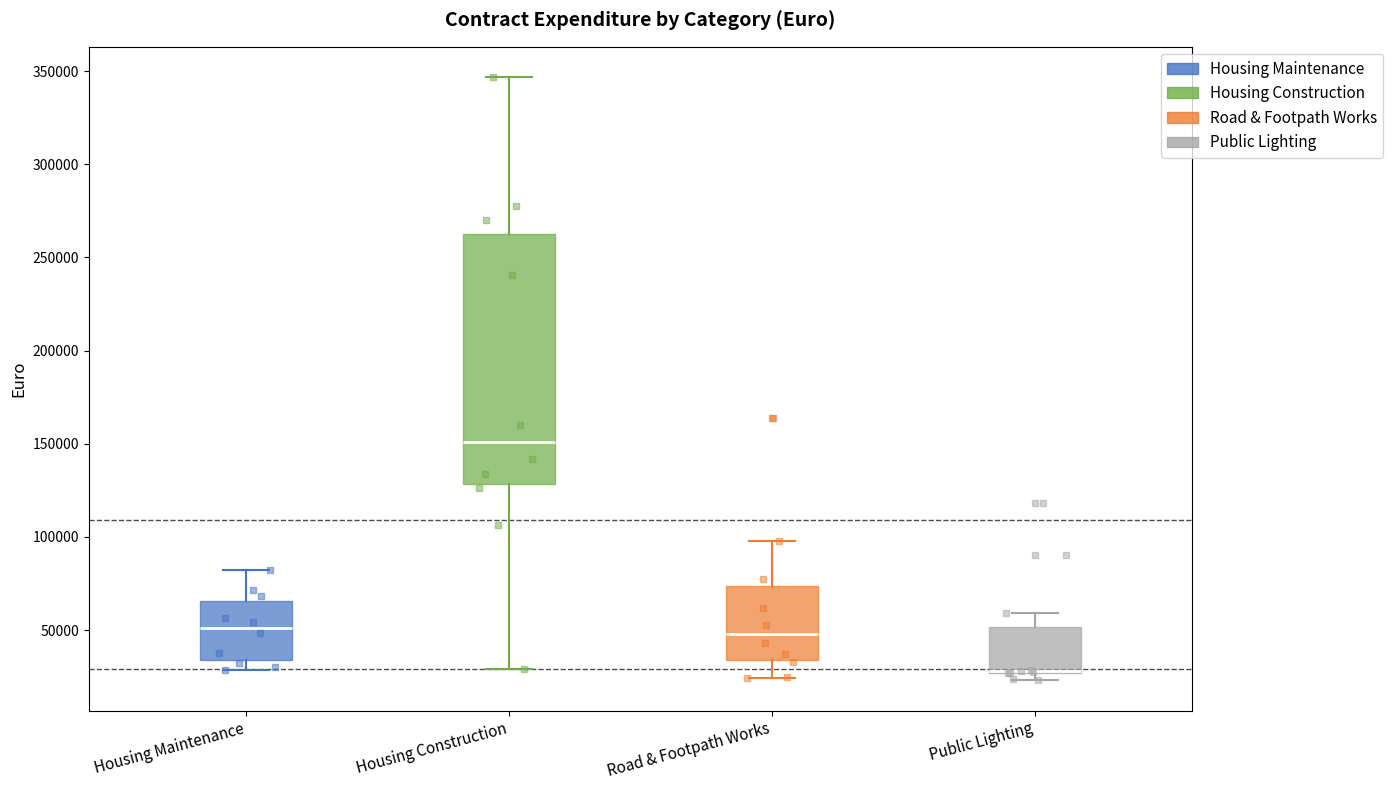

Comparing the boxes themselves (not the whiskers), which one is the tallest?

Housing Construction